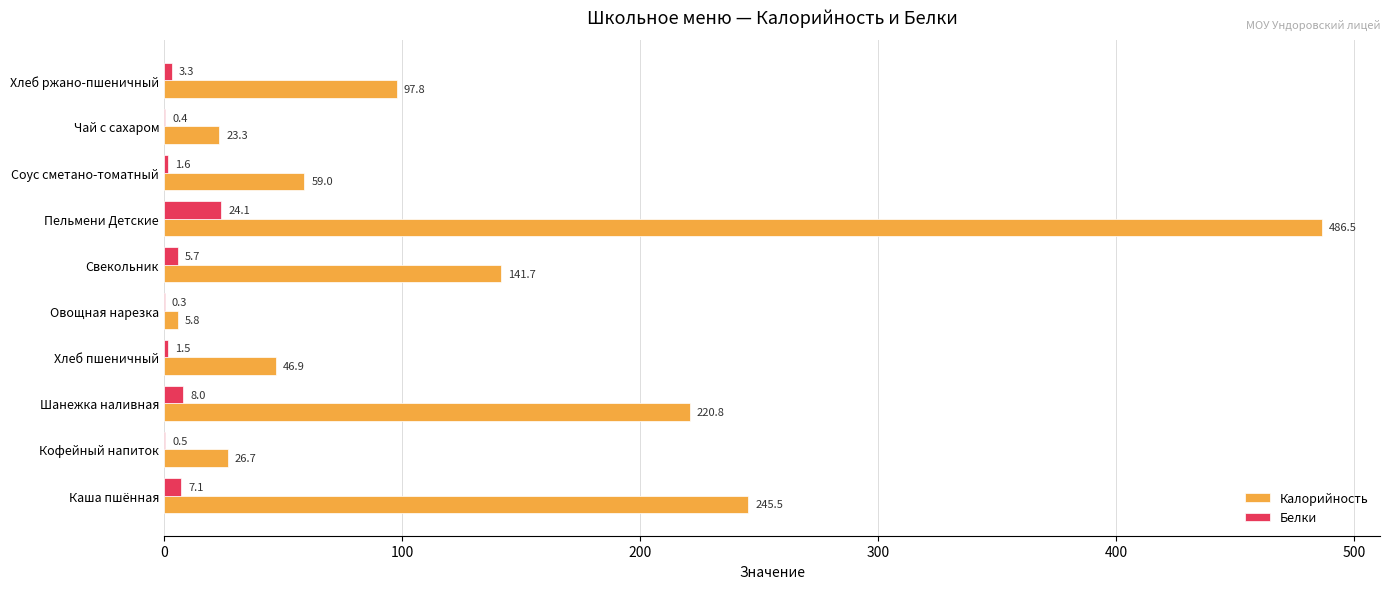

Is it true that Калорийность equals 245.5 at Каша пшённая?

True